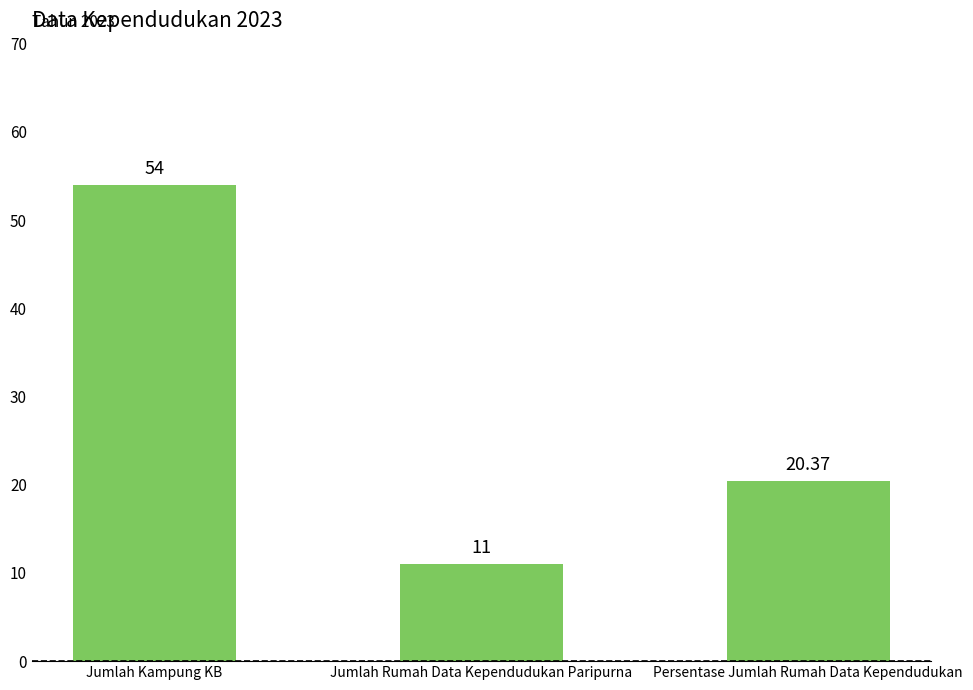

At which category does the chart reach its peak across all series?

Jumlah Kampung KB